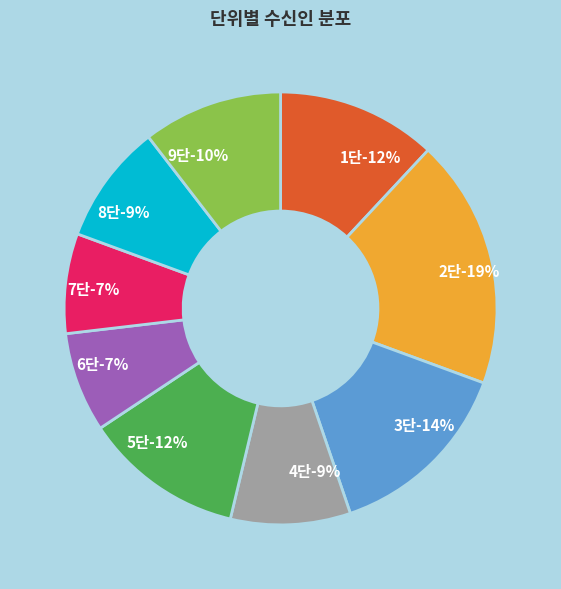

Is 2단 the majority of the pie?

No